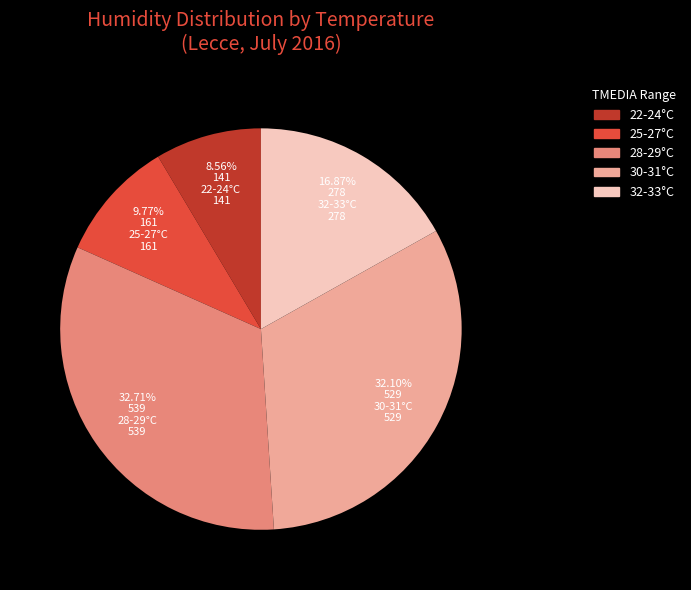

Does any single category account for the majority?

No